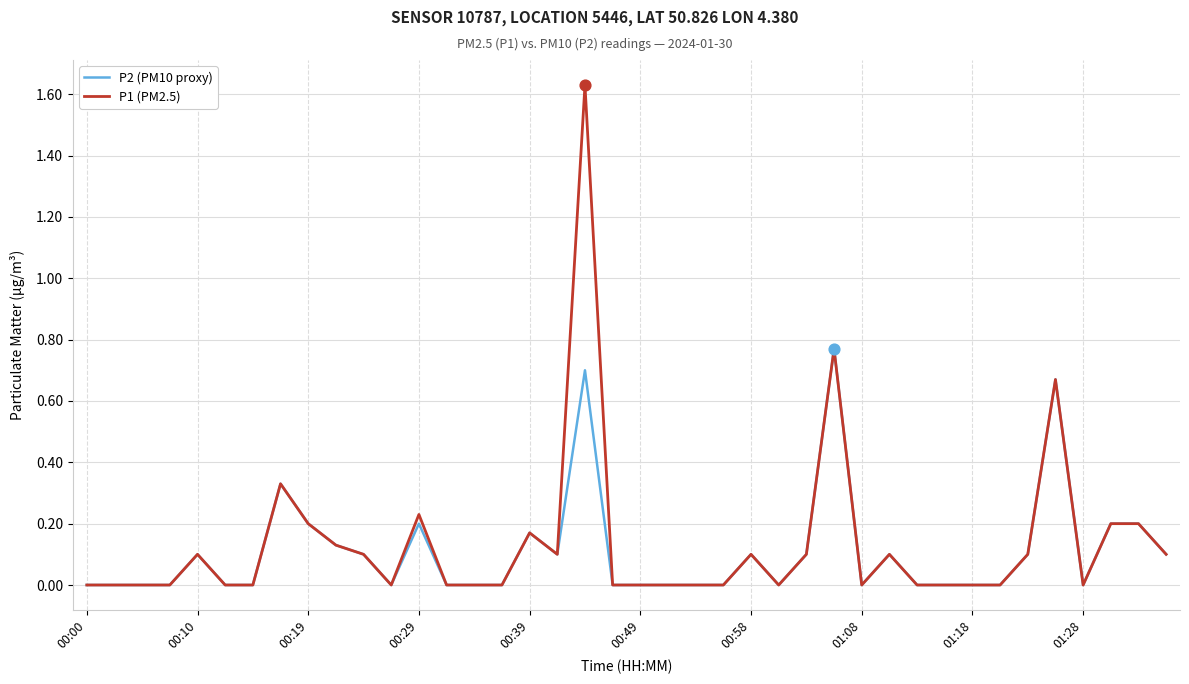

At how many categories does at least one series exceed 1?

1